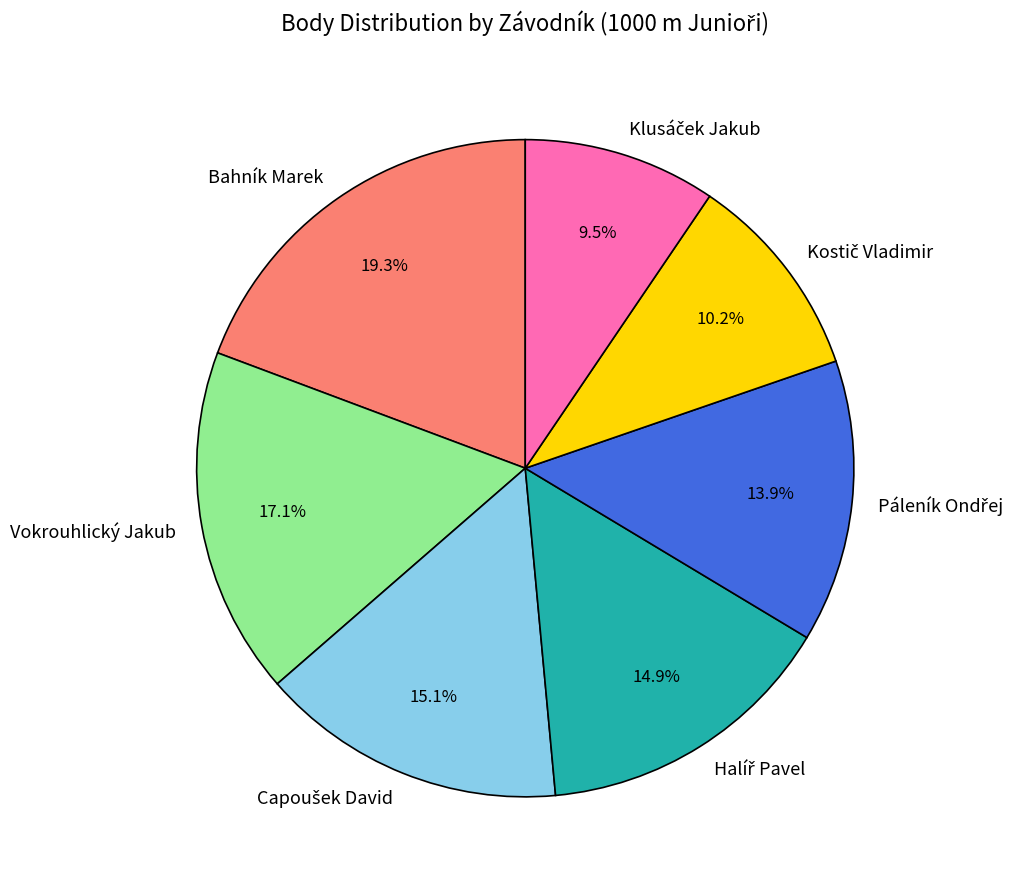

Count the number of slices in the pie.

7